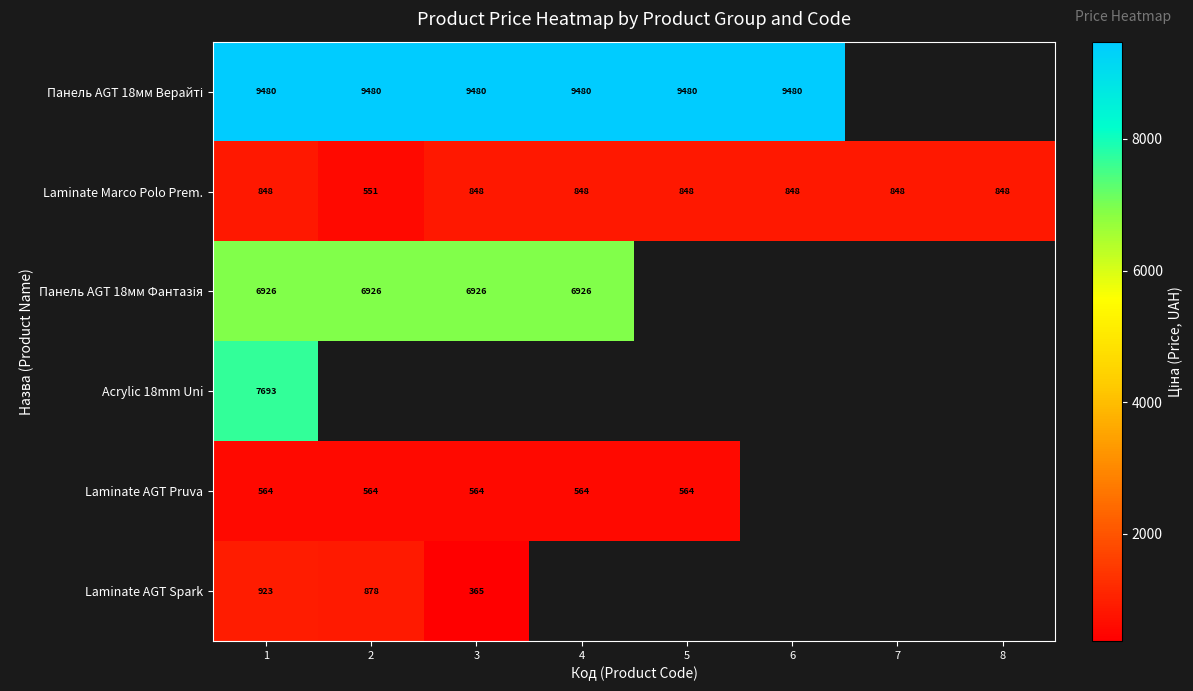

What is the minimum value shown in the chart?

365.1